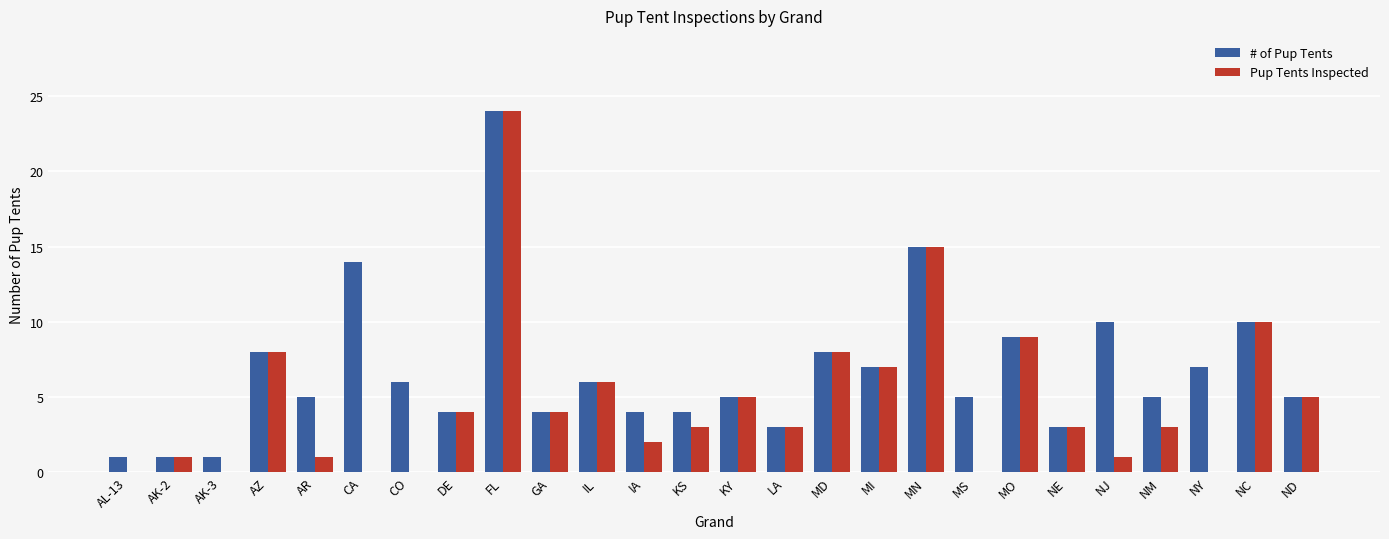

At which category does the chart reach its peak across all series?

FL